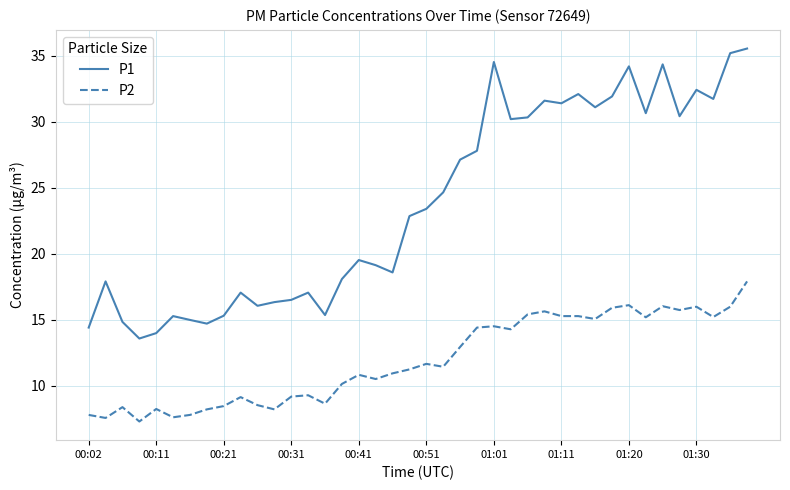

At how many categories does at least one series exceed 28?

16